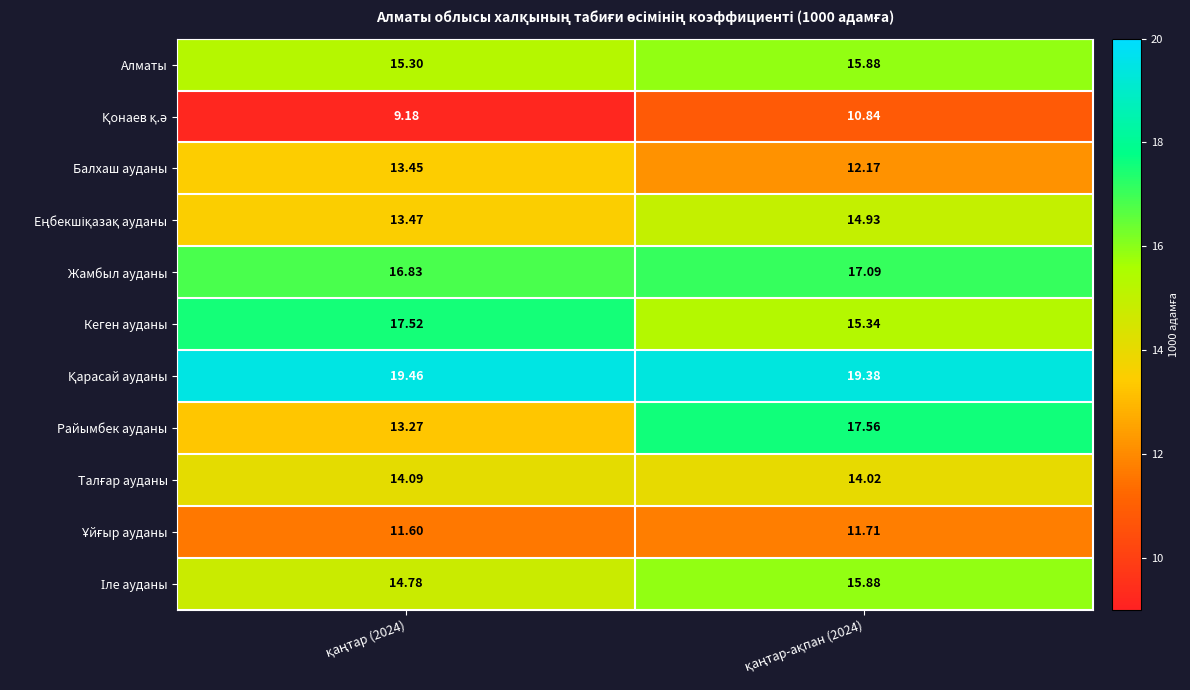

Which series has the largest total across all categories?

Қарасай ауданы